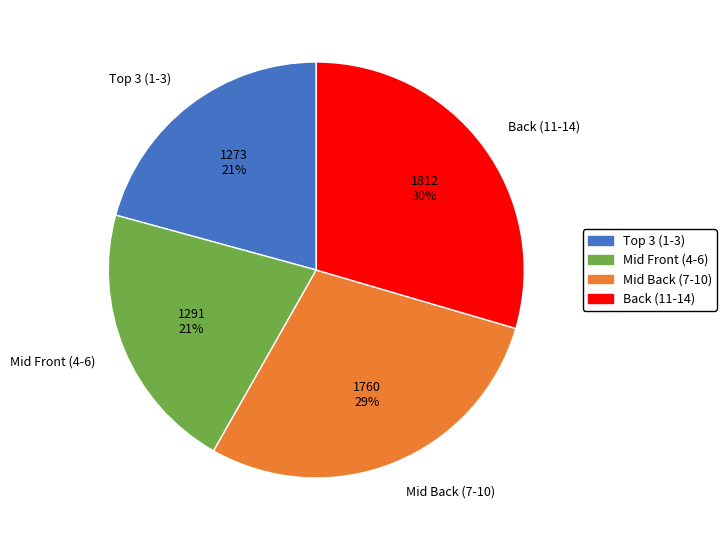

To the nearest percent, what is the average slice percentage?

25%